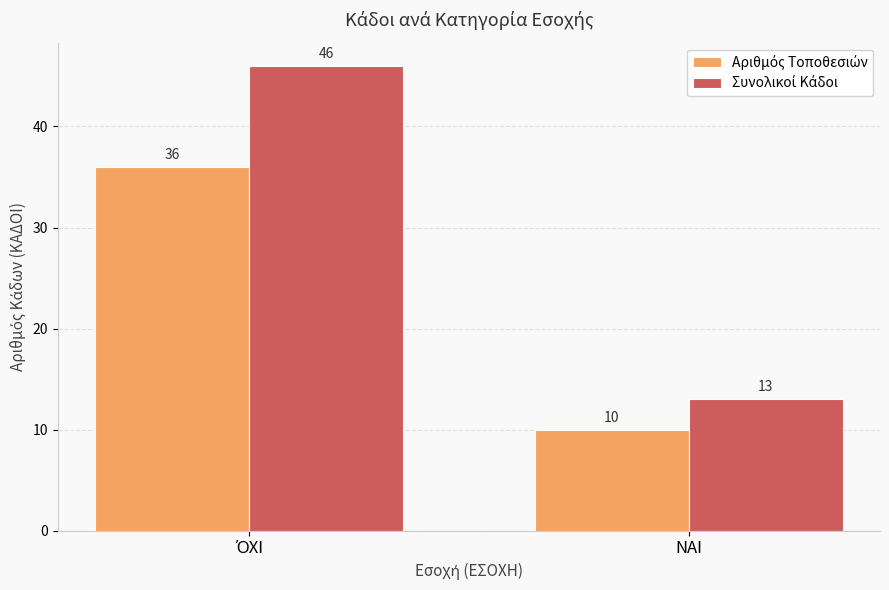

What is the spread (max minus min) of values at ΝΑΙ?

3